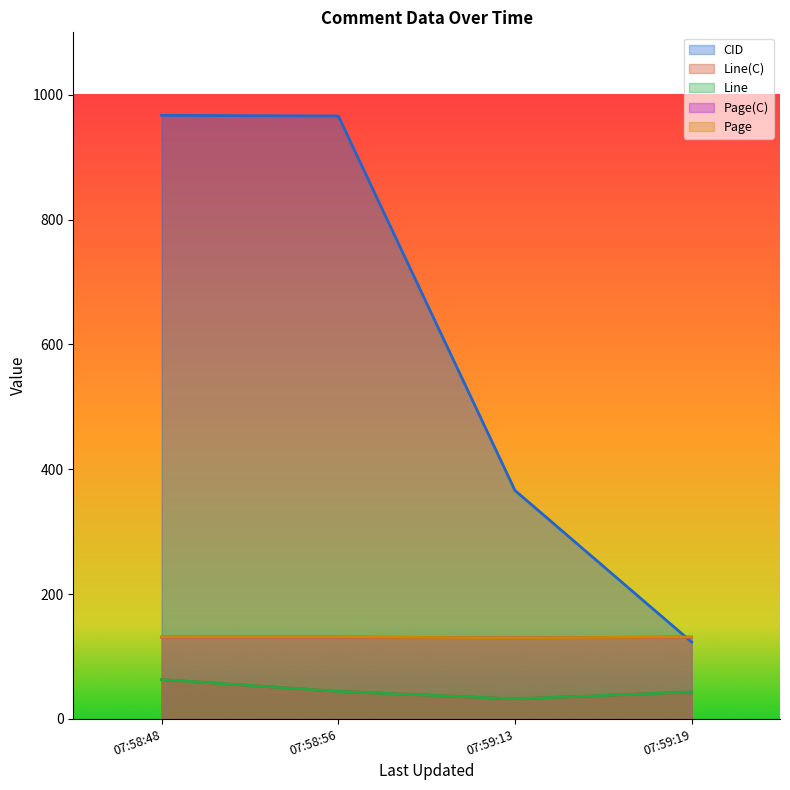

What is the label of the 2nd point from the right?

07:59:13